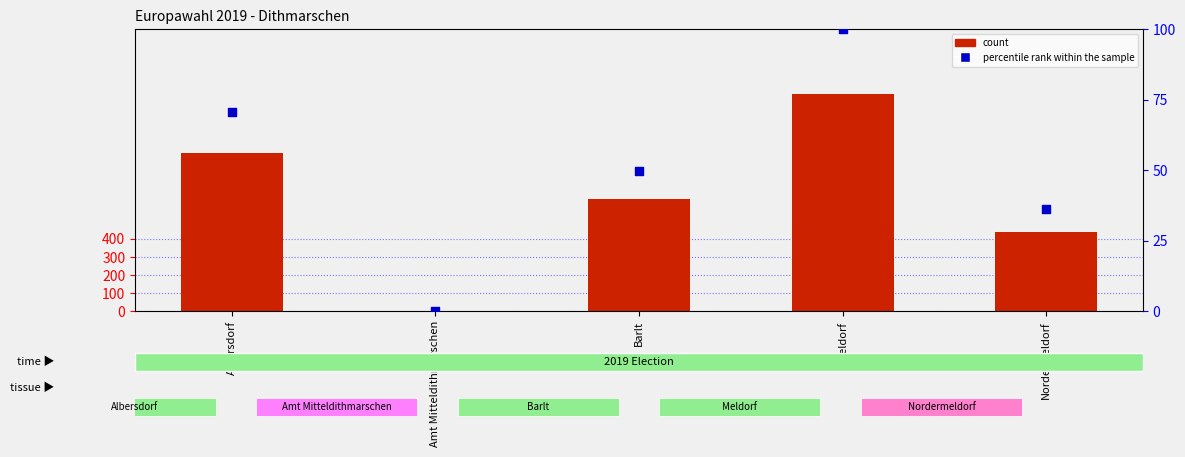

At how many categories does at least one series exceed 673?

2